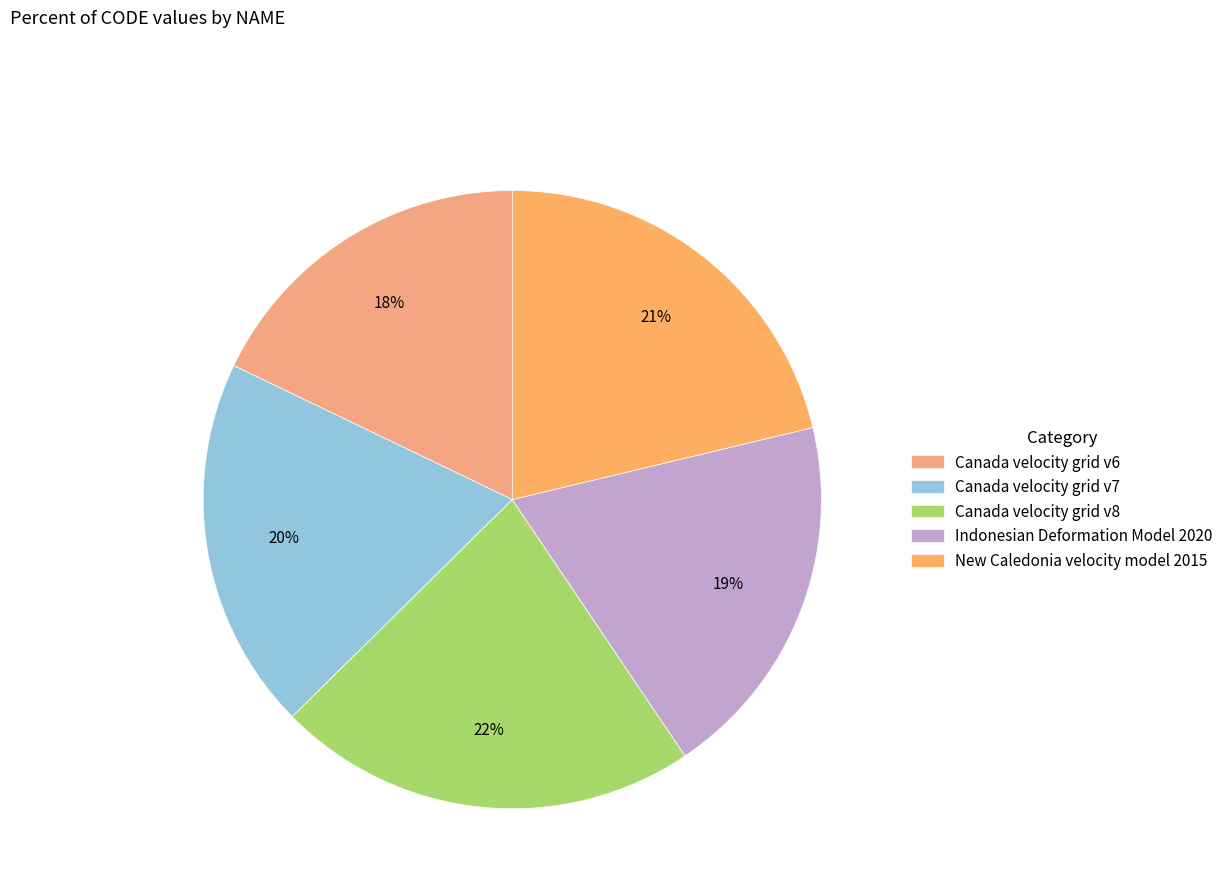

To the nearest percent, what is the combined percentage of Canada velocity grid v6 and New Caledonia velocity model 2015?

39%